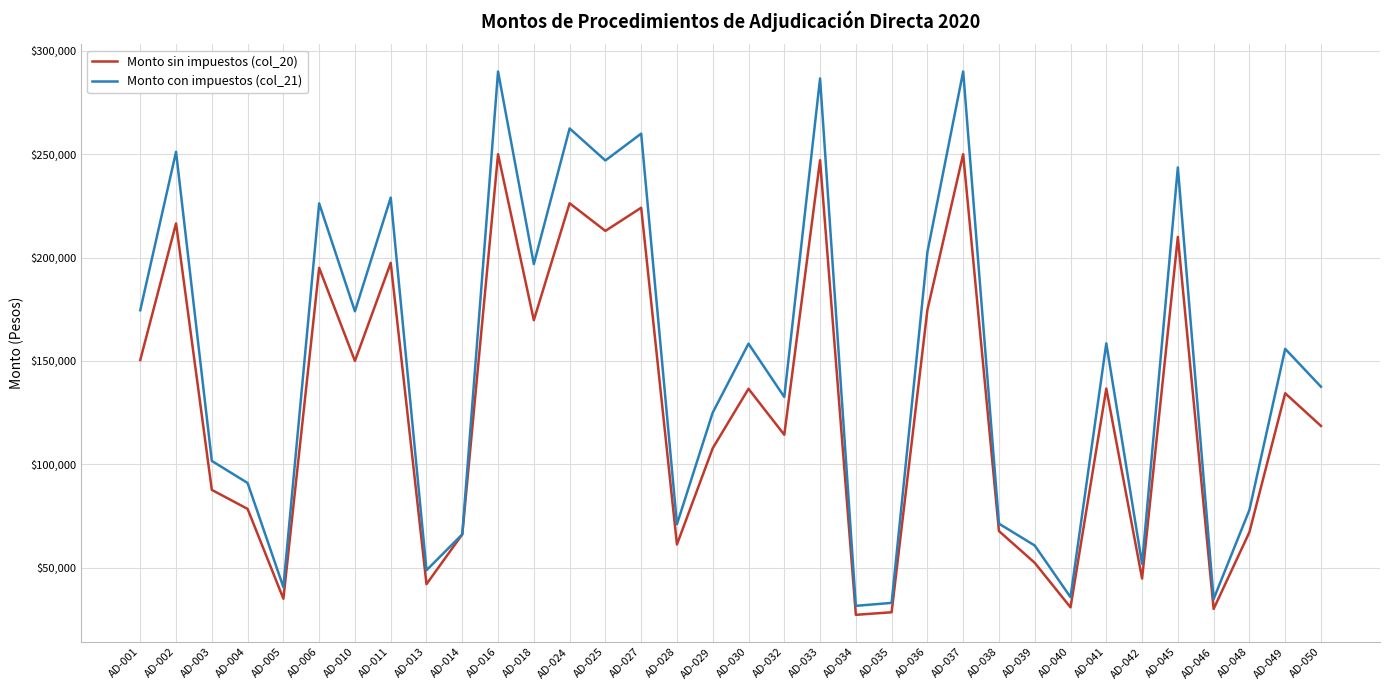

Count the number of categories in the chart.

34